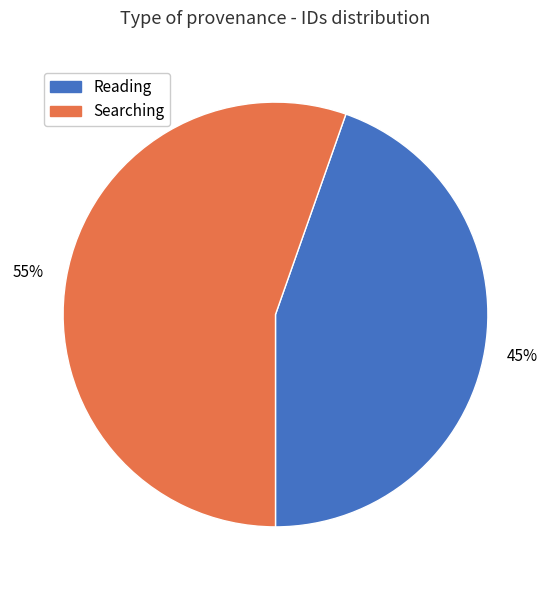

Does any single category account for the majority?

Yes